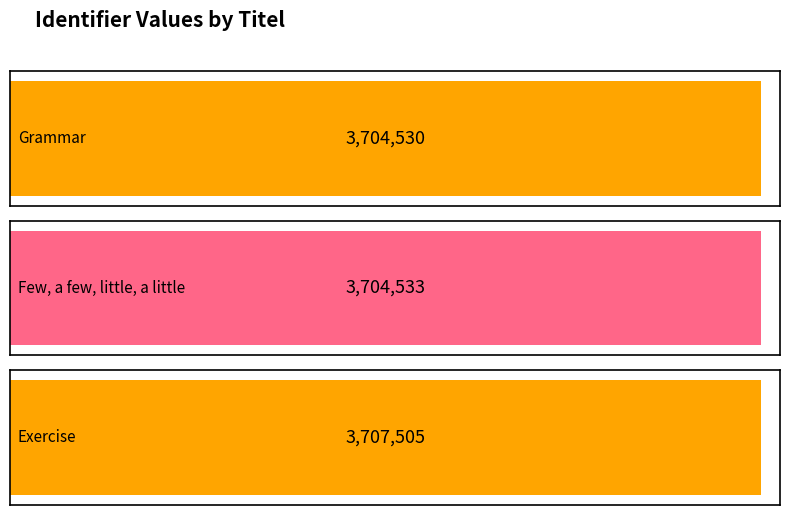

Count the number of categories in the chart.

3